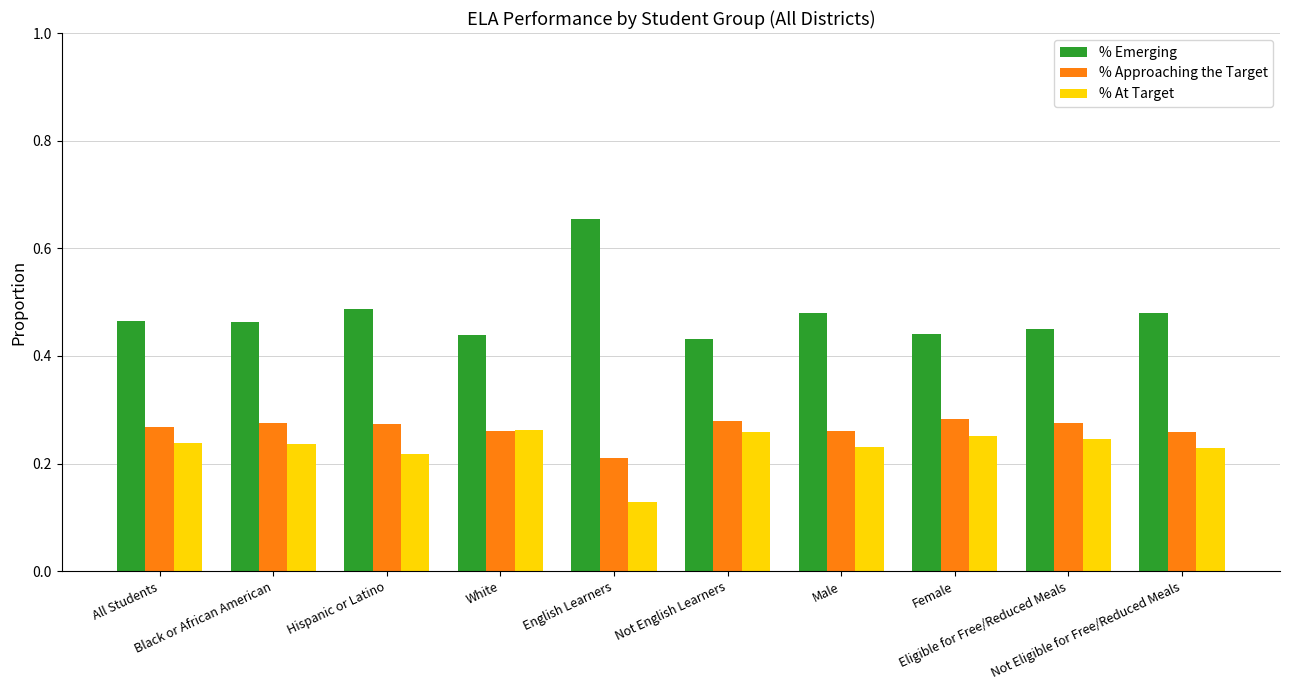

Which series has the widest spread of values?

% Emerging